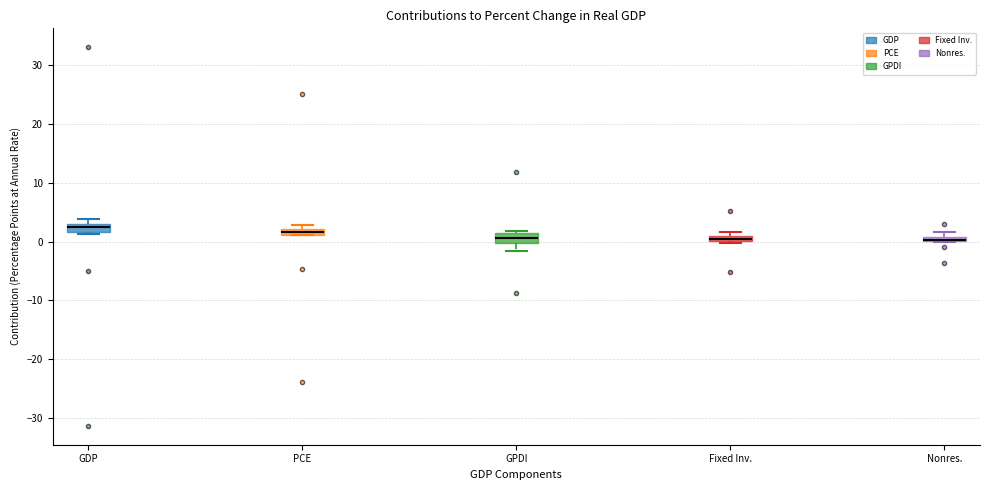

Where is the lower edge of the box for GDP on the y-axis? The values are not printed on the chart, so give them approximately, as read against the axis.

2